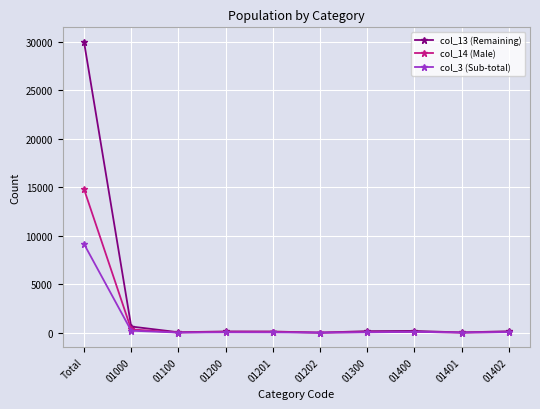

How many distinct data groups are displayed?

3